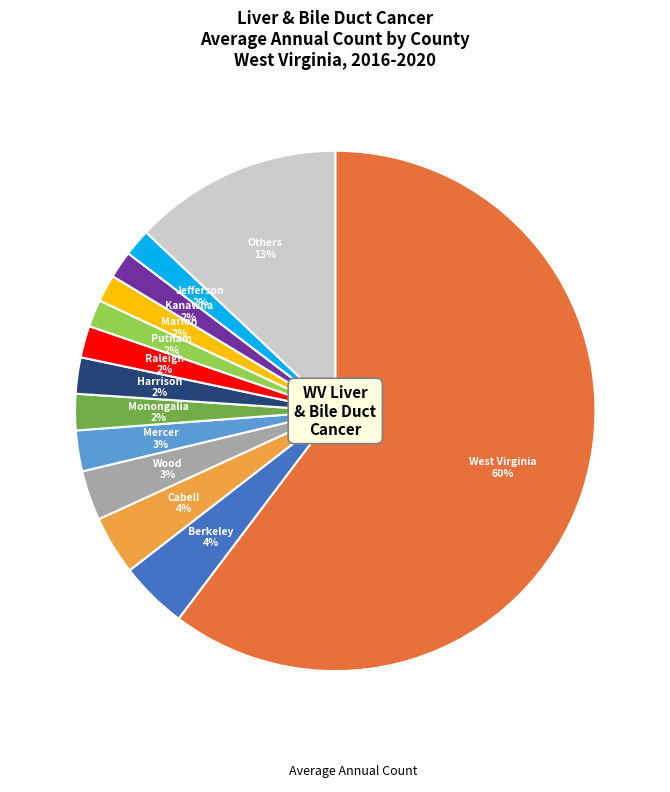

Is there a majority slice in this chart?

Yes